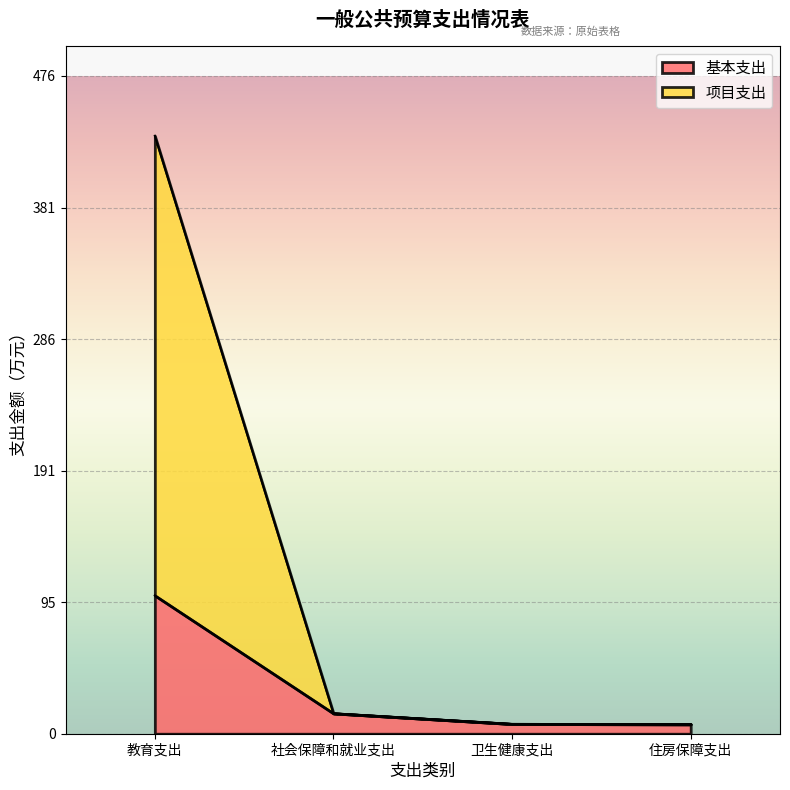

Which series has the largest total across all categories?

项目支出